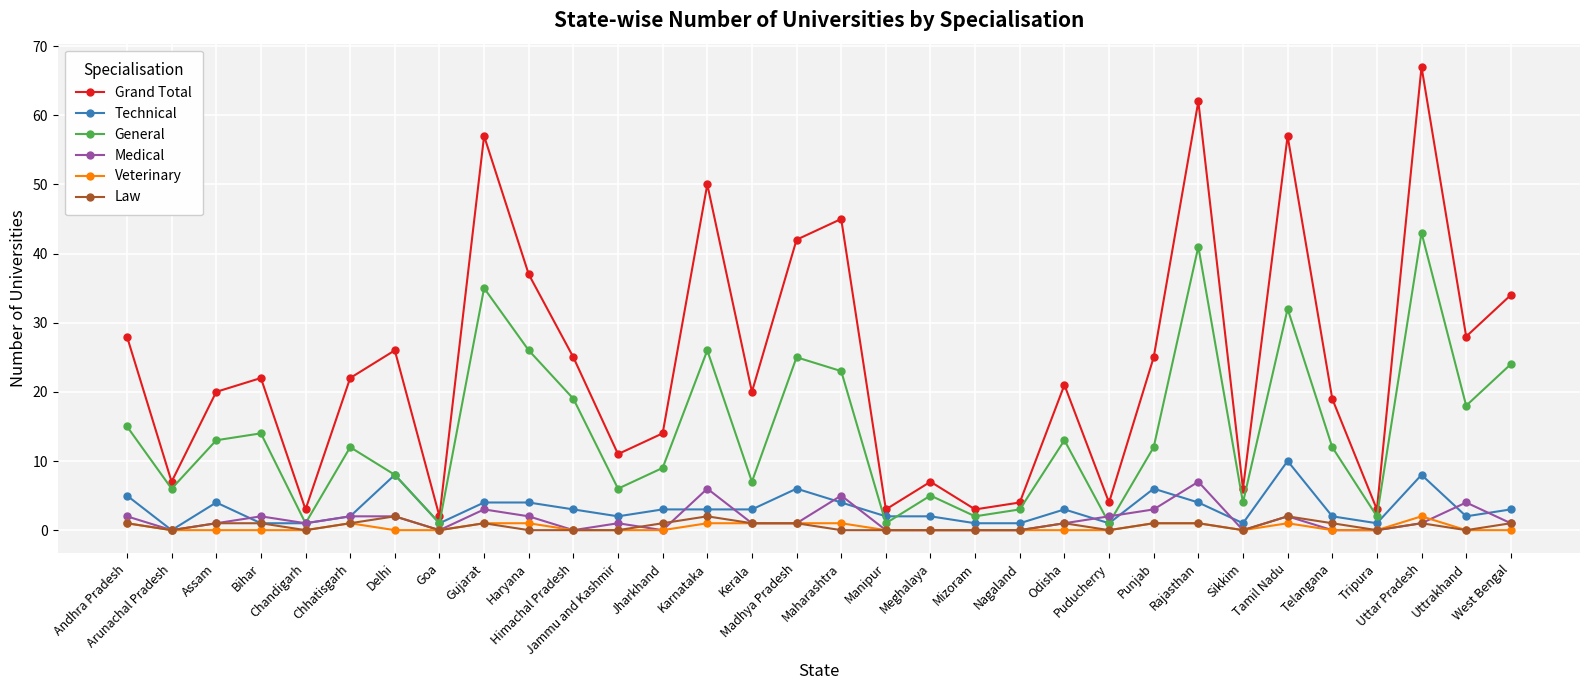

Which series changed the most between Chandigarh and Maharashtra?

Grand Total